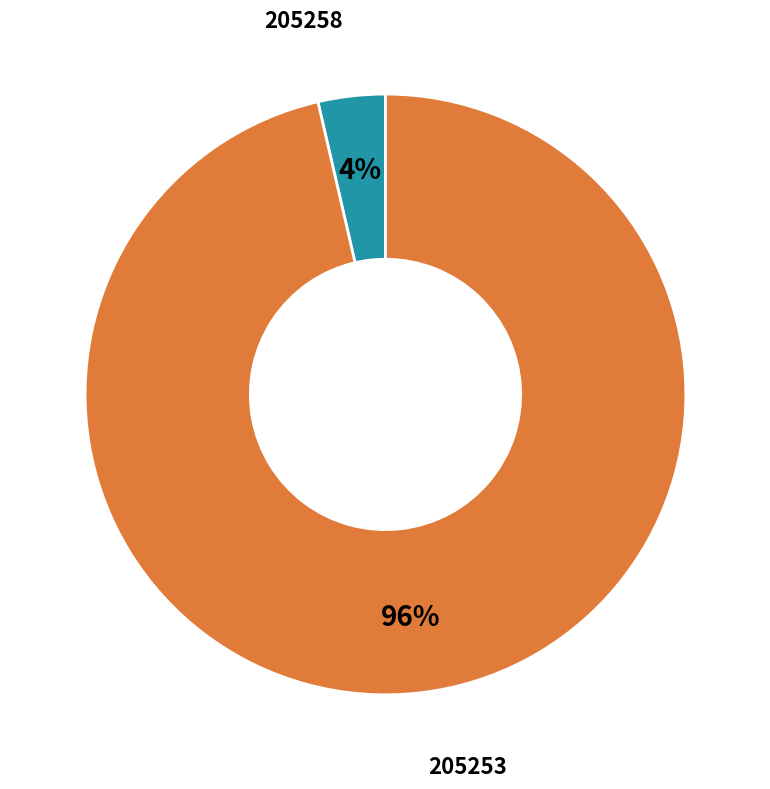

To the nearest percent, what is the average slice percentage?

50%